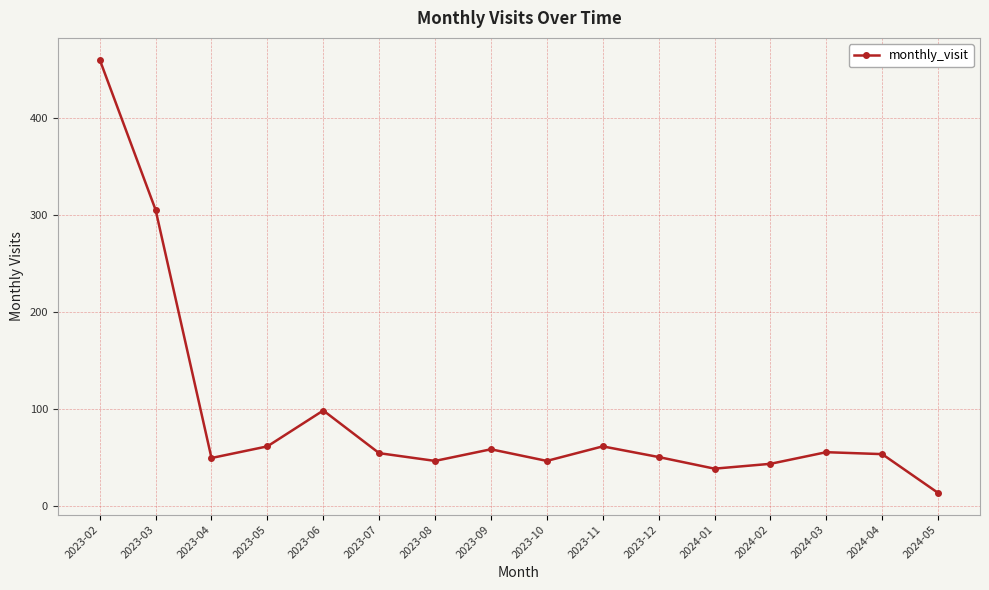

What is the minimum value shown in the chart?

13